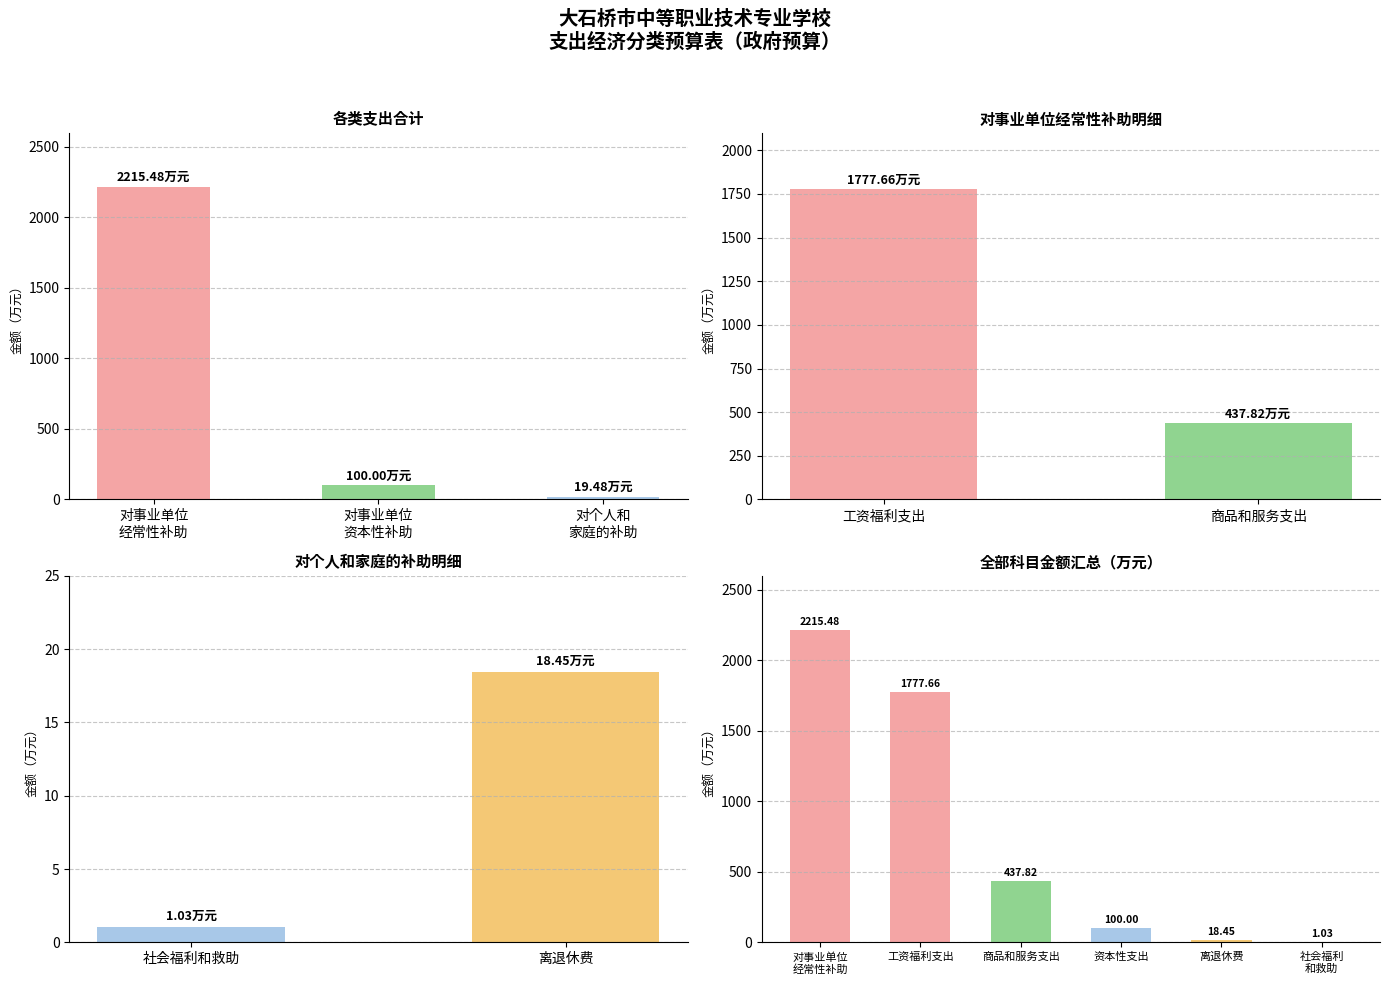

List the labels in order of 科目名称 value, largest first.

对事业单位经常性补助, 工资福利支出, 商品和服务支出, 对事业单位资本性补助, 资本性支出, 对个人和家庭的补助, 离退休费, 社会福利和救助